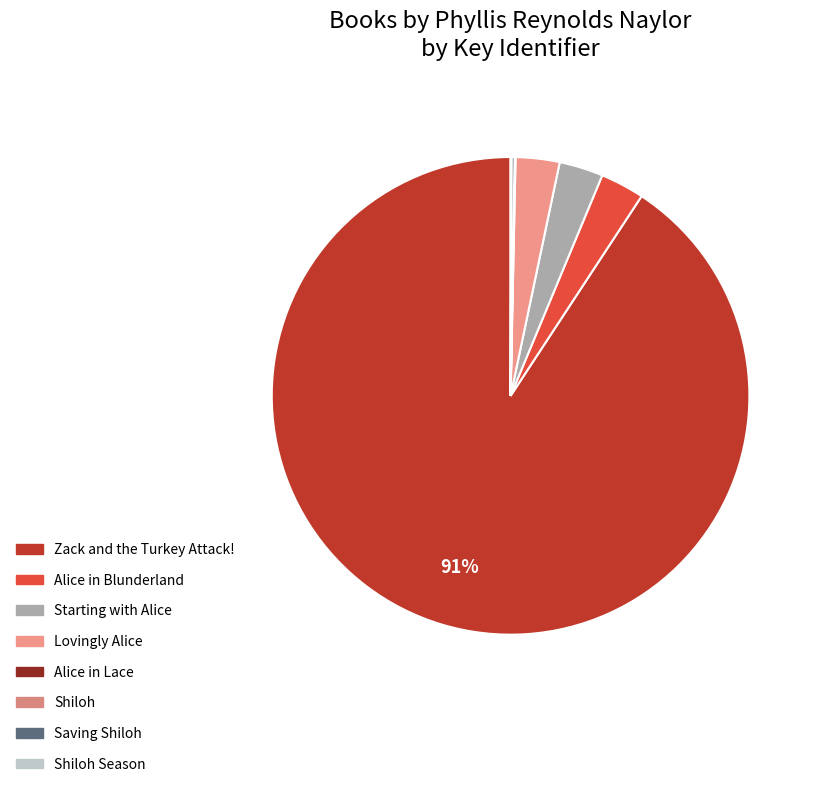

What is the change in value from Lovingly Alice to Alice in Lace?

-15382907